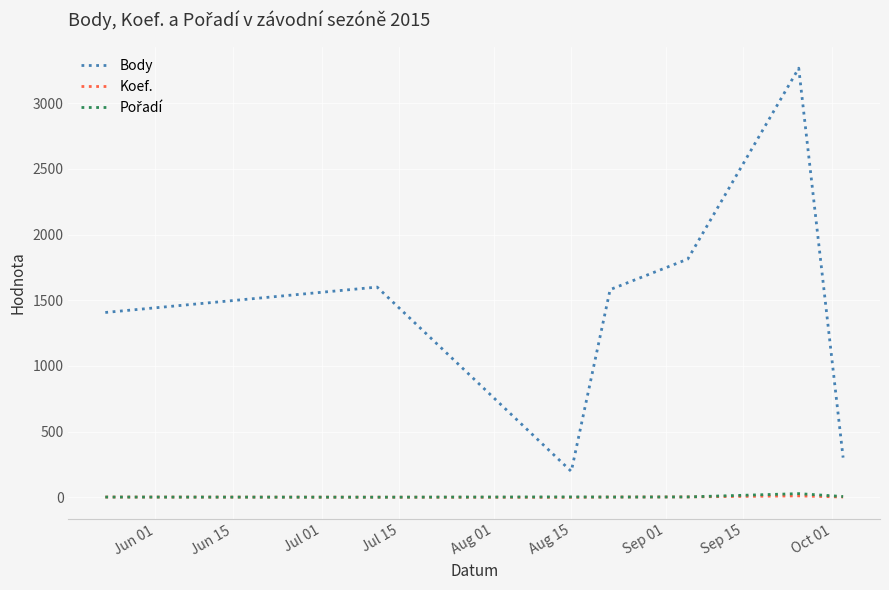

Which series has the largest total across all categories?

Body